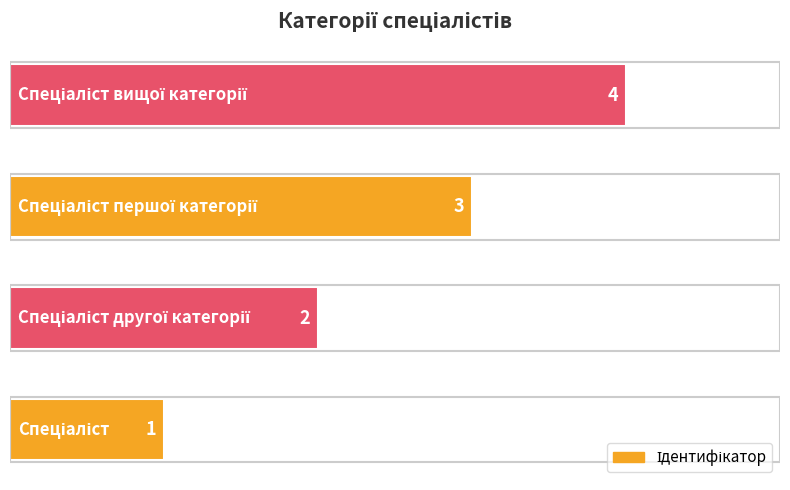

Count the values in the range 2 to 4.

3